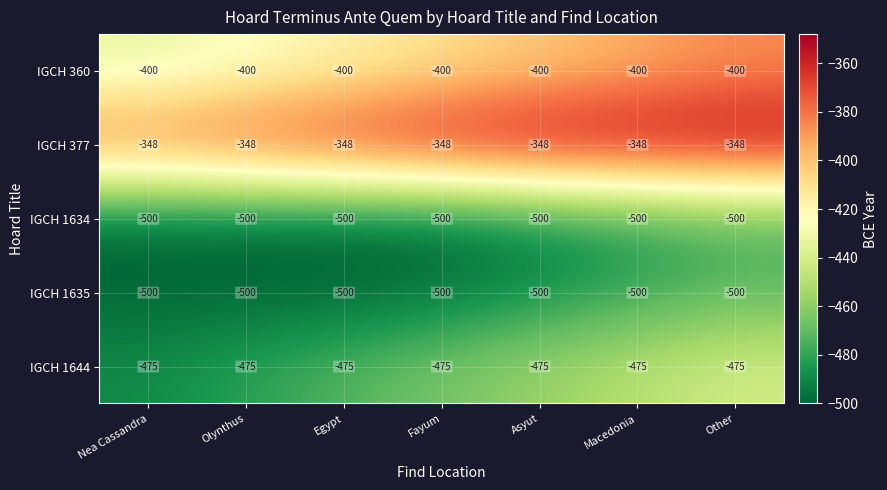

The IGCH 1635 series shows -500 at Asyut. True or false?

True